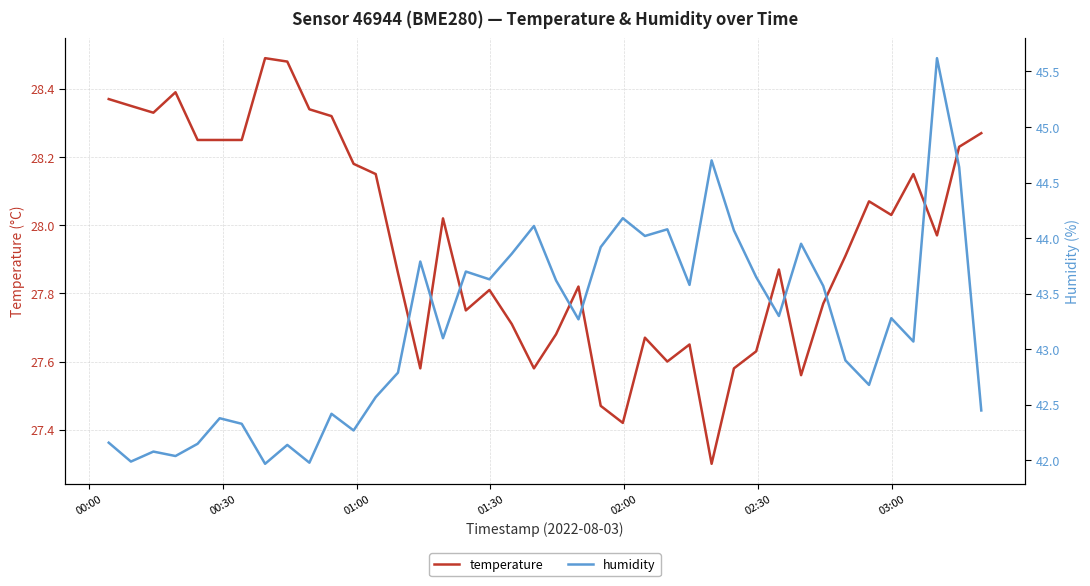

What is the maximum value shown in the chart?

45.6